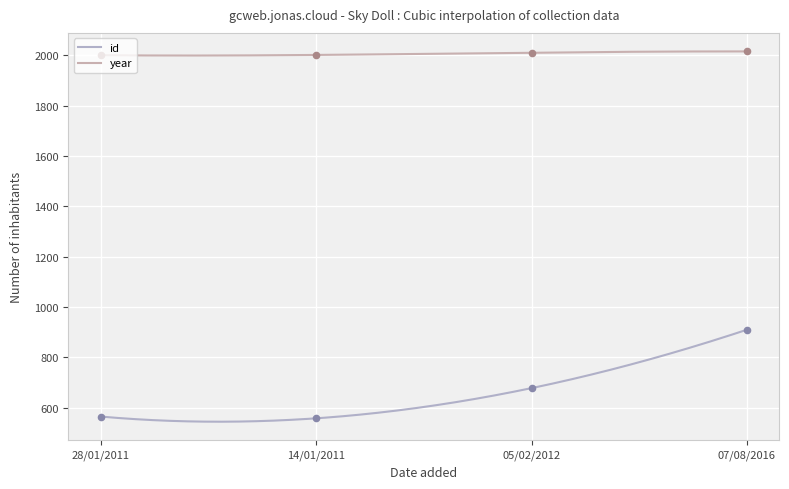

What are all the series names shown in the legend?

id, year